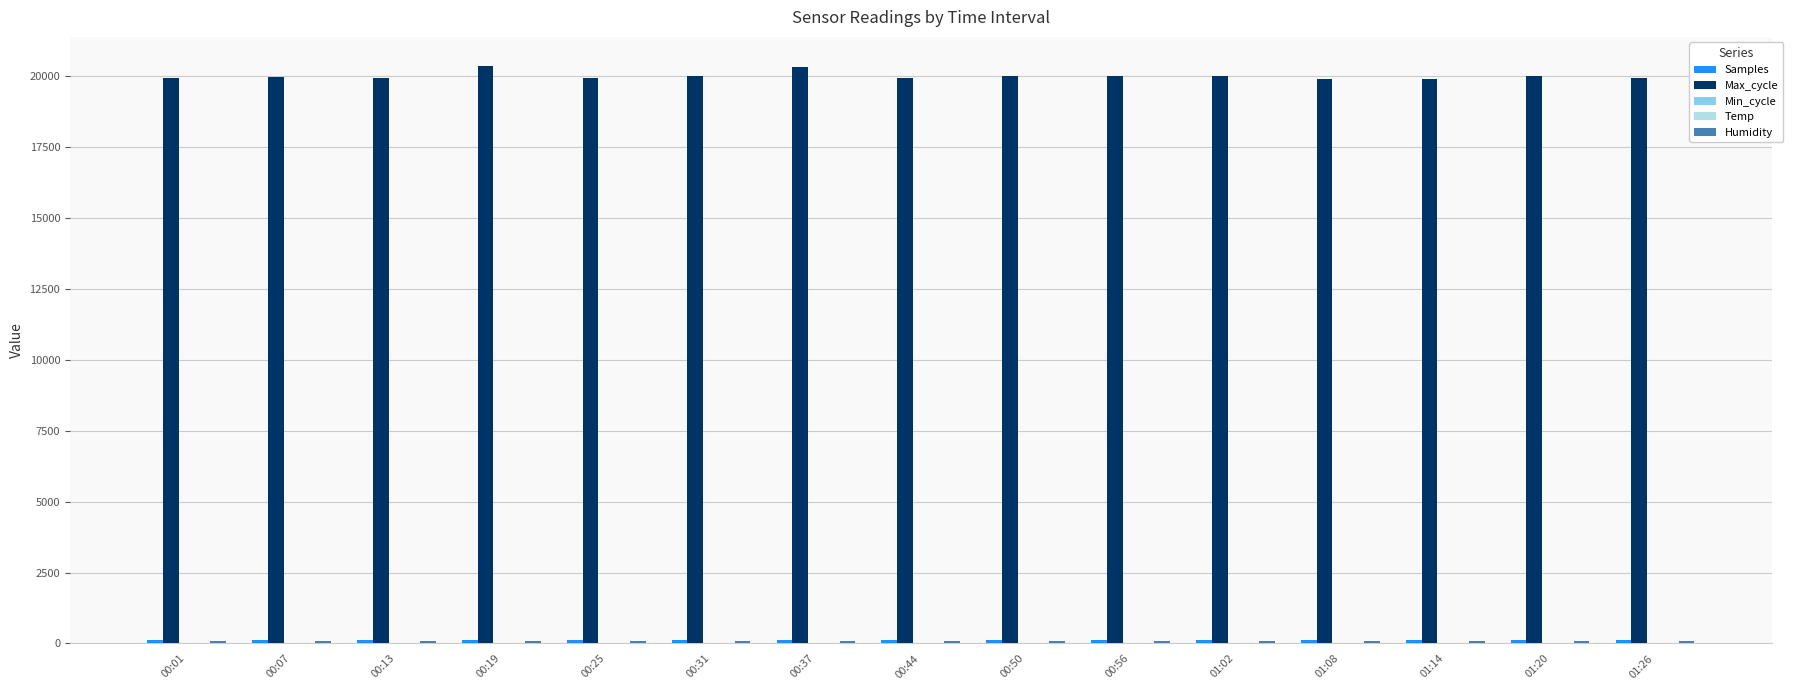

What is the maximum value for Max_cycle?

20373.0